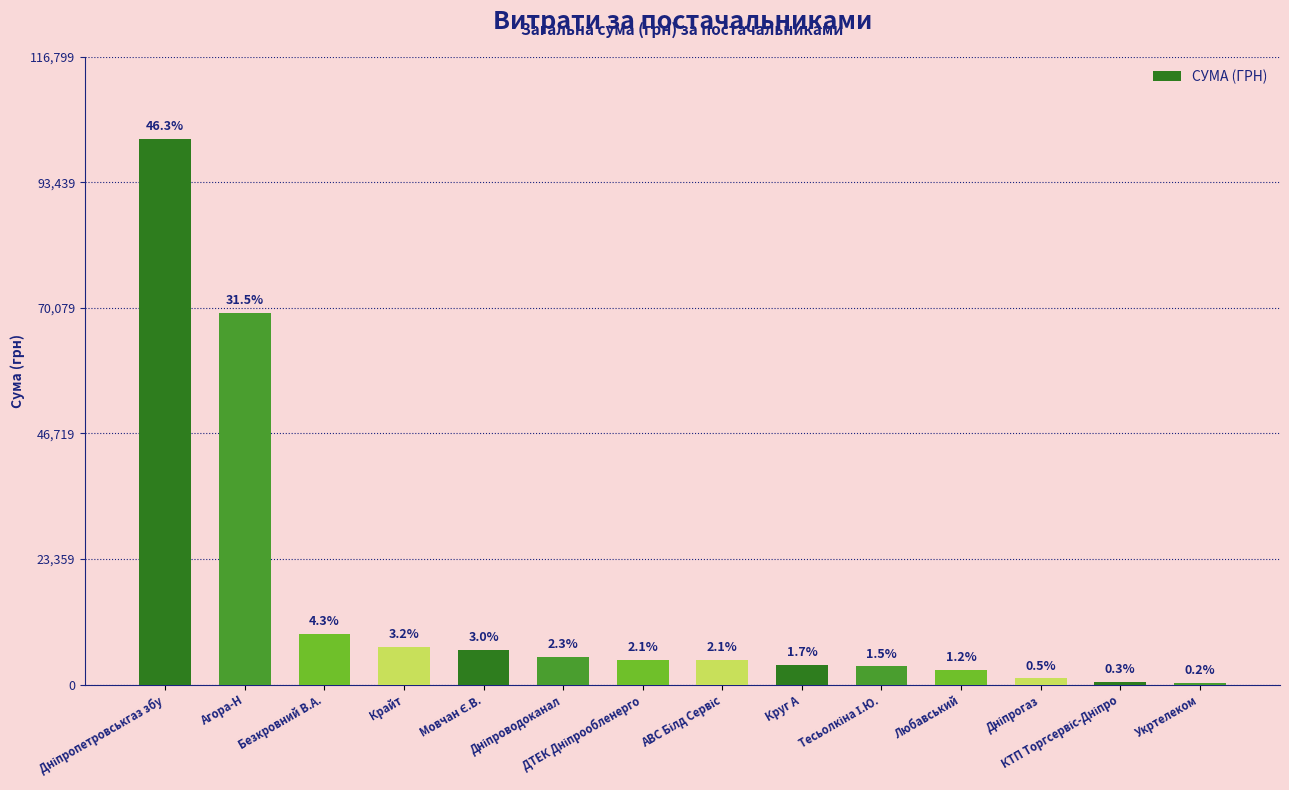

What is the sum of all values?

219509.4